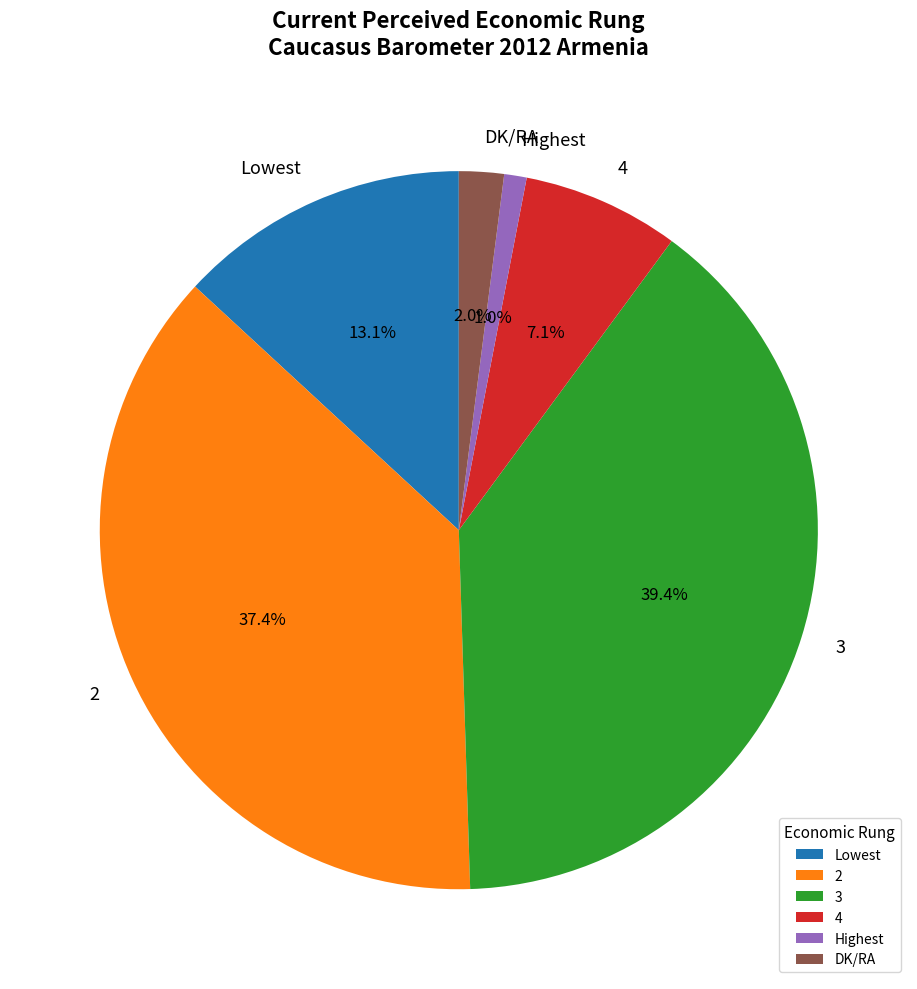

Is there any slice that represents more than half of the pie?

No